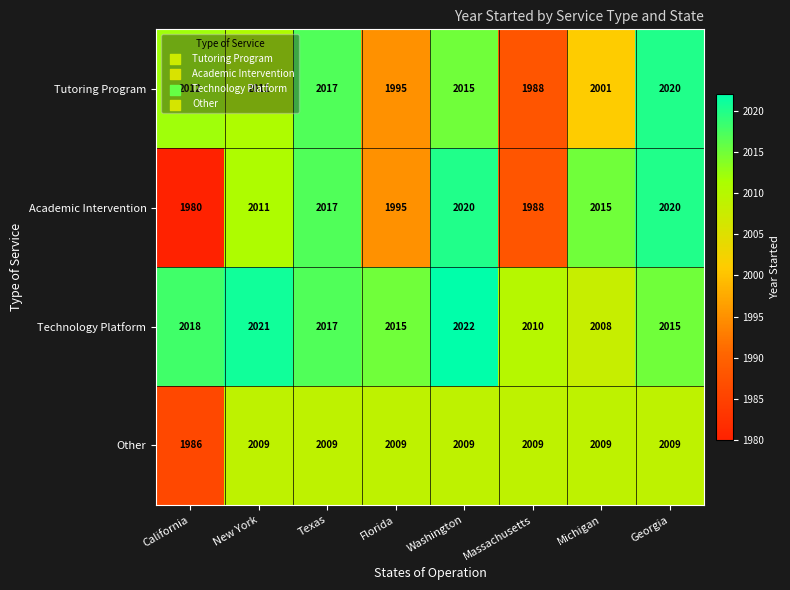

What is the difference between the maximum and minimum values in the Other series?

23